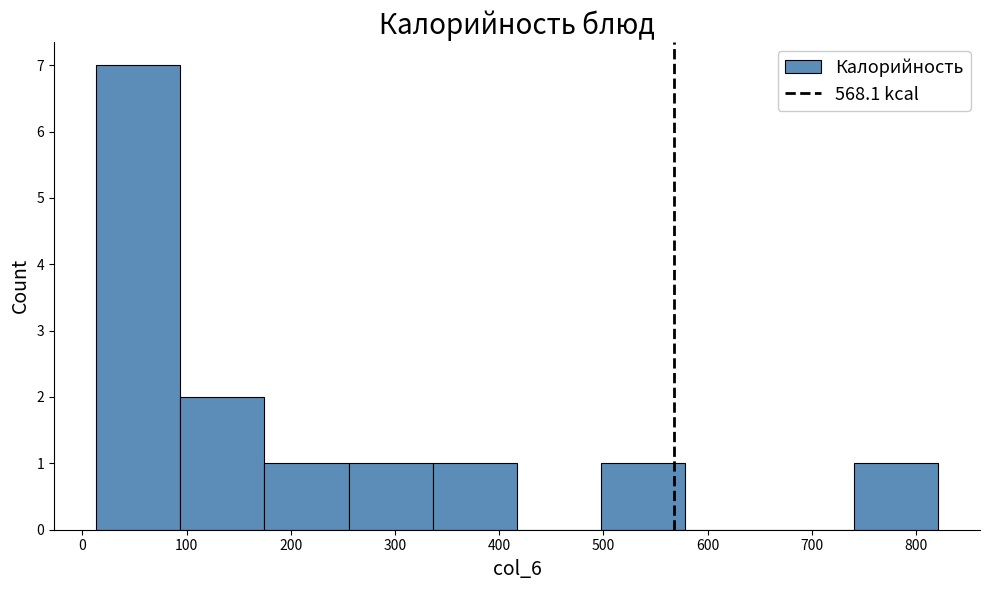

Reading left to right, transcribe this chart: for each bar, give the range it covers on the x-axis and its height. Neither the bar edges nor the heights are printed on the chart, so give them approximately, as read against the axes.

10 to 90: 7
90 to 170: 2
170 to 260: 1
260 to 340: 1
340 to 420: 1
420 to 500: 0
500 to 580: 1
580 to 660: 0
660 to 740: 0
740 to 820: 1